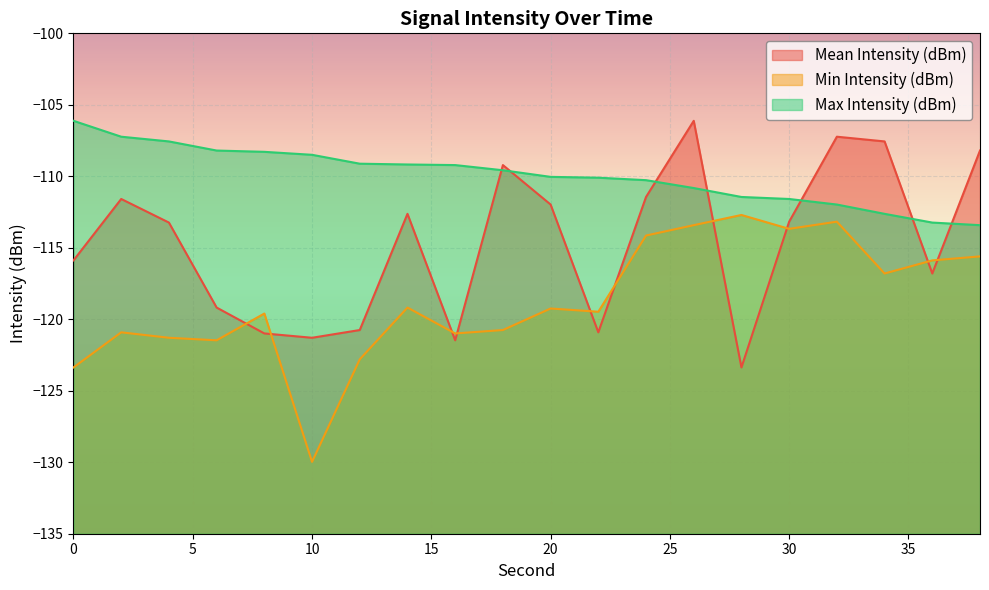

Is it true that Max Intensity (dBm) equals -109.2 at 14?

True